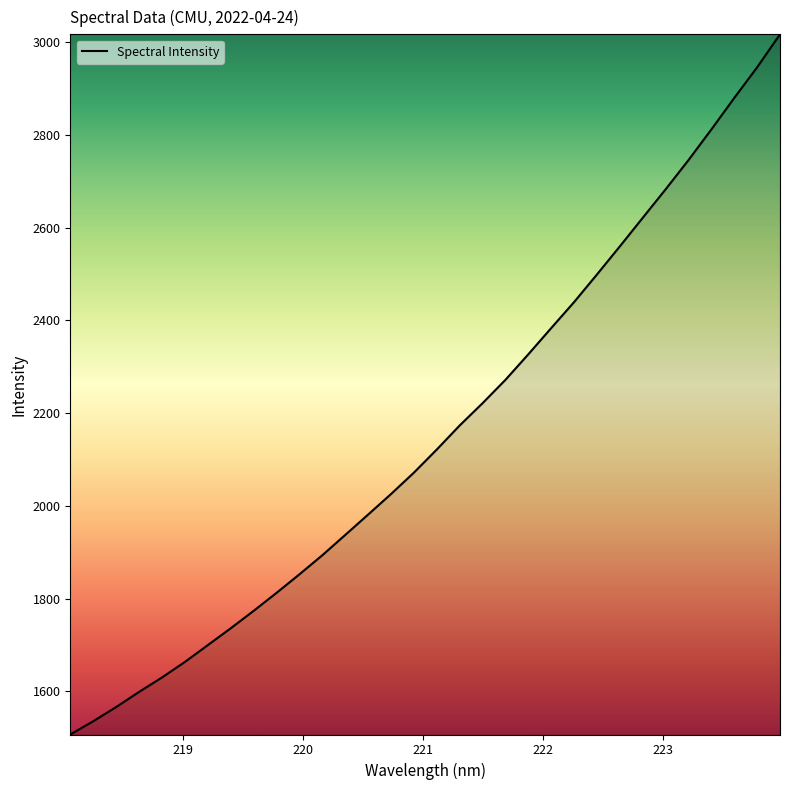

What is the maximum value shown in the chart?

3016.4